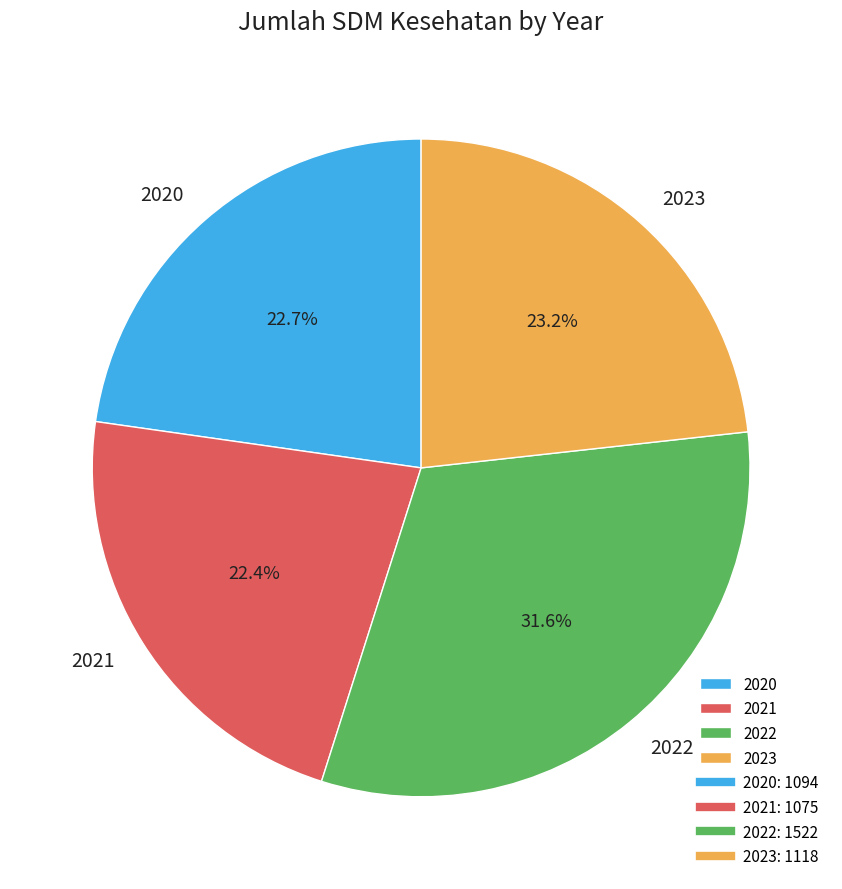

Which category has the biggest portion of the pie?

2022